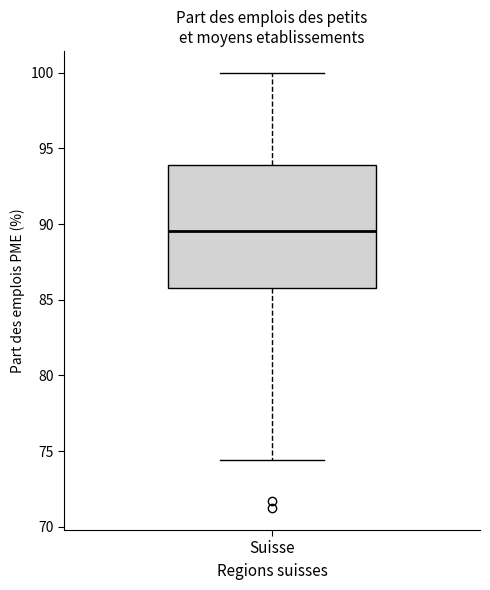

Transcribe this box plot: give where the median line is, the range the box spans, and where the two whiskers end, as read against the y-axis. The values are not printed on the chart, so give them approximately, as read against the axis.

median 89.5, box 86.0 to 94.0, whiskers 74.5 to 100.0